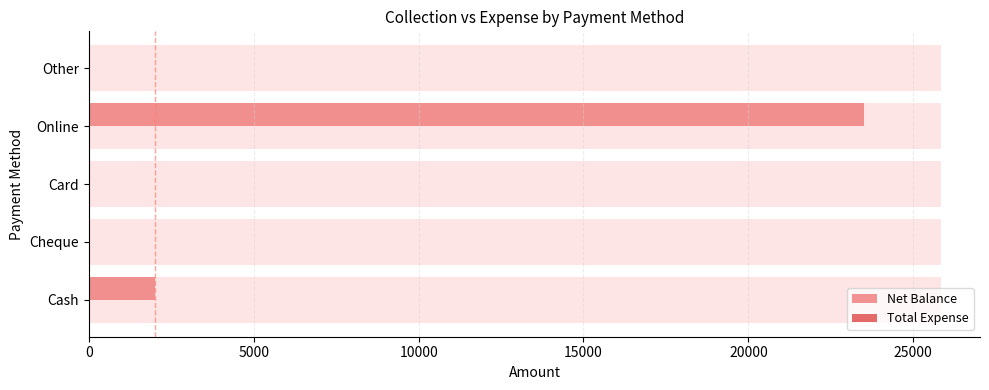

Which series changed the most between 10000 and 20000?

Net Balance